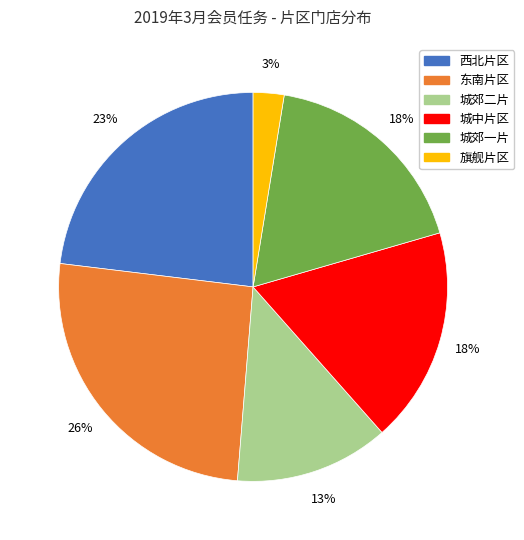

Is there a majority slice in this chart?

No